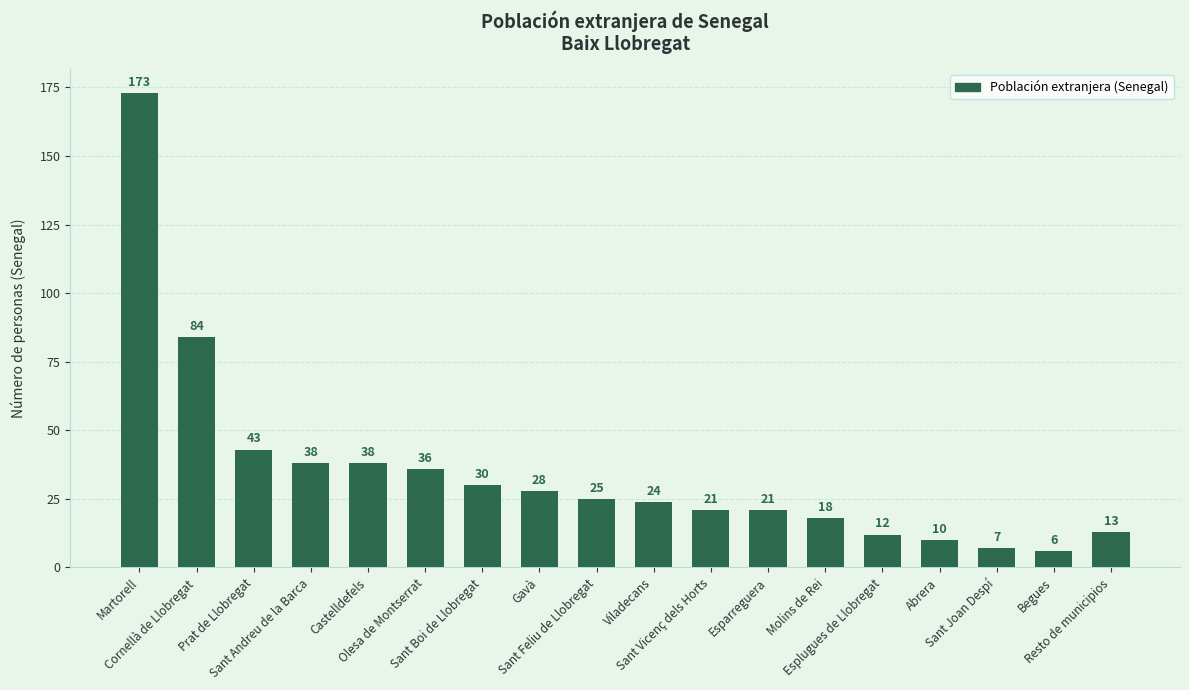

What is the change in value from Castelldefels to Resto de municipios?

-25